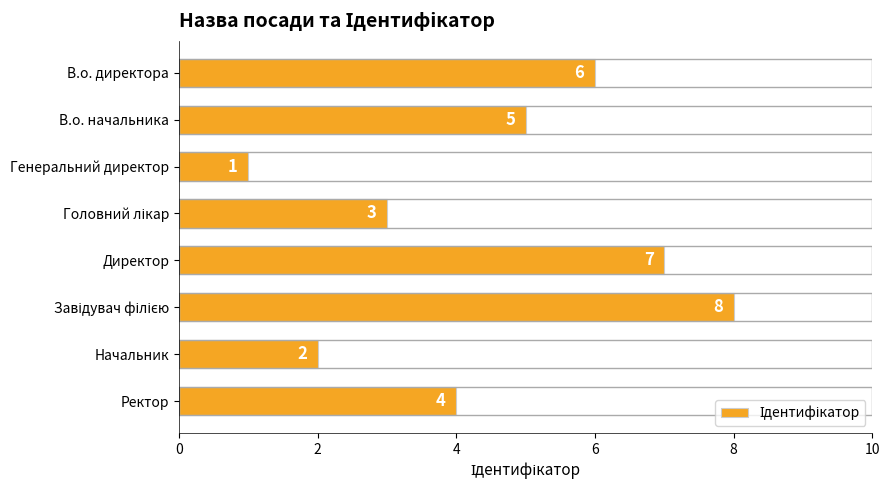

How many bars are there in total?

8